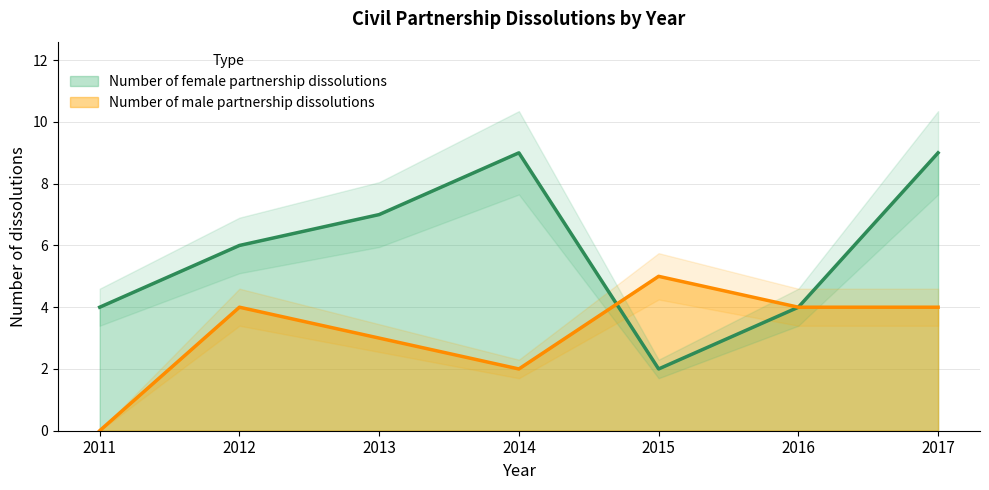

At how many categories does at least one series exceed 3?

7